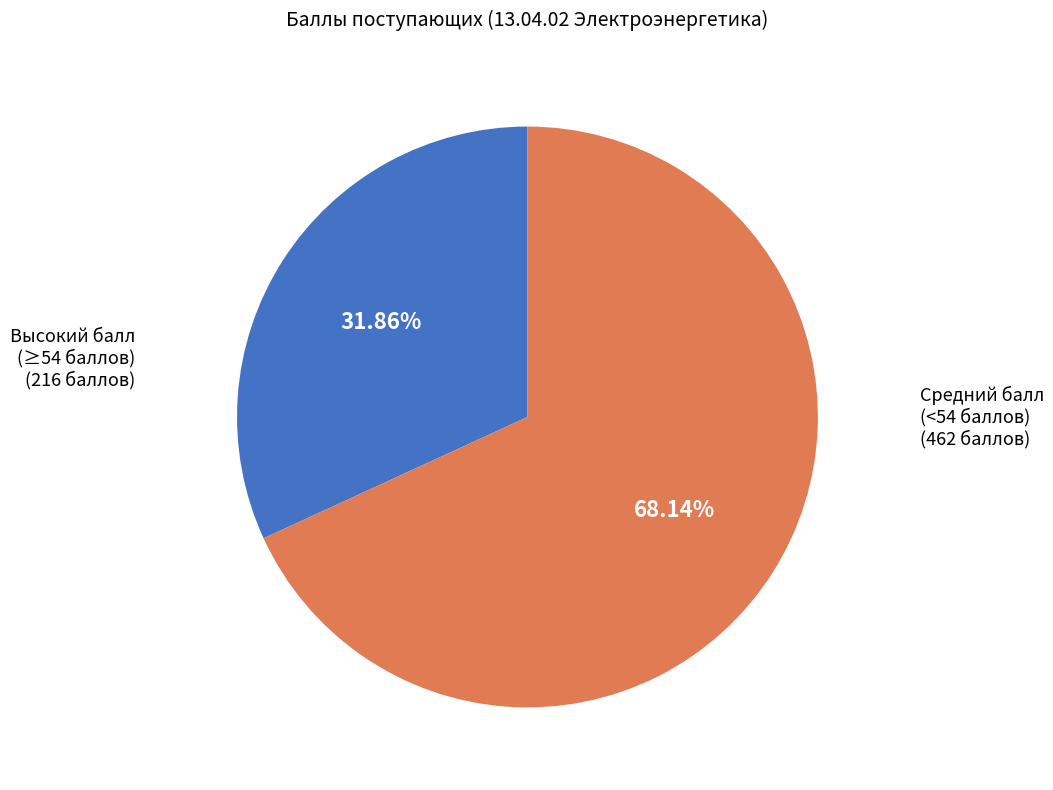

Which has a higher value, Высокий балл (≥54 баллов) or Средний балл (<54 баллов)?

Средний балл (<54 баллов)